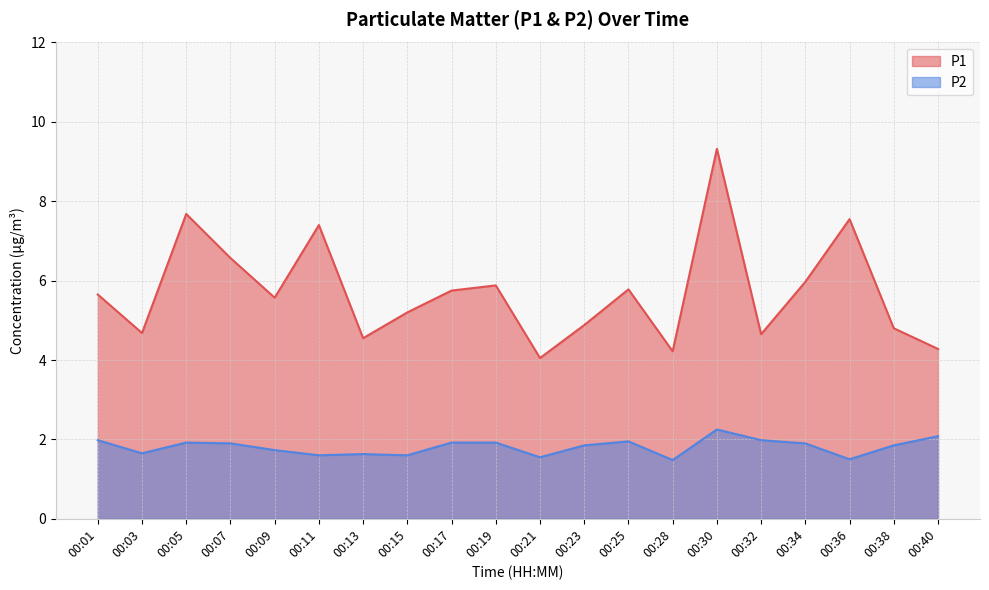

The P2 series shows 1.2 at 00:19. True or false?

False